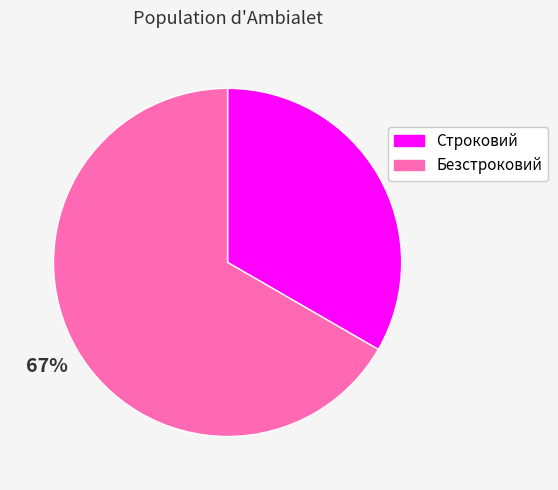

Count the number of slices in the pie.

2